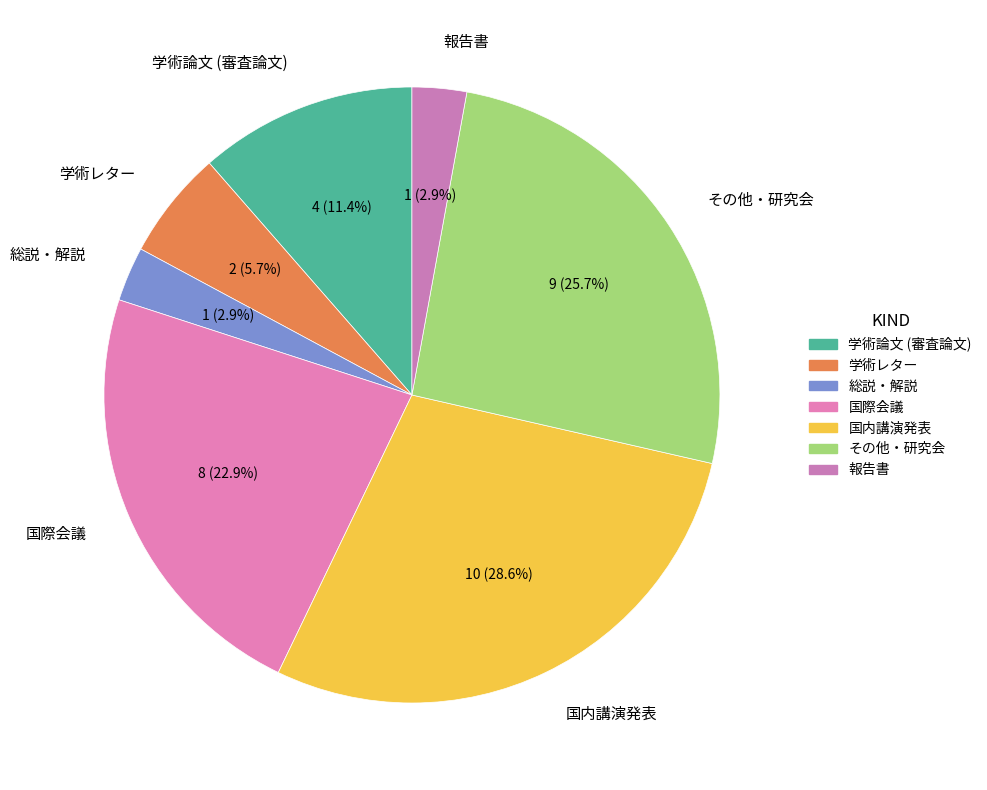

To the nearest percent, what percentage of the pie is 学術論文 (審査論文)?

11%